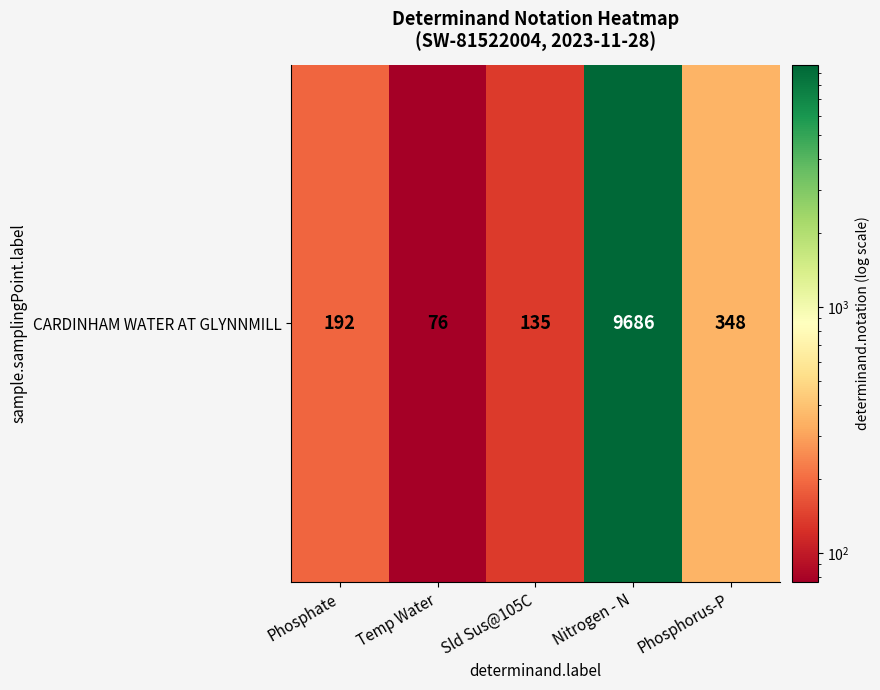

Is it true that the value at Phosphate is 50?

False